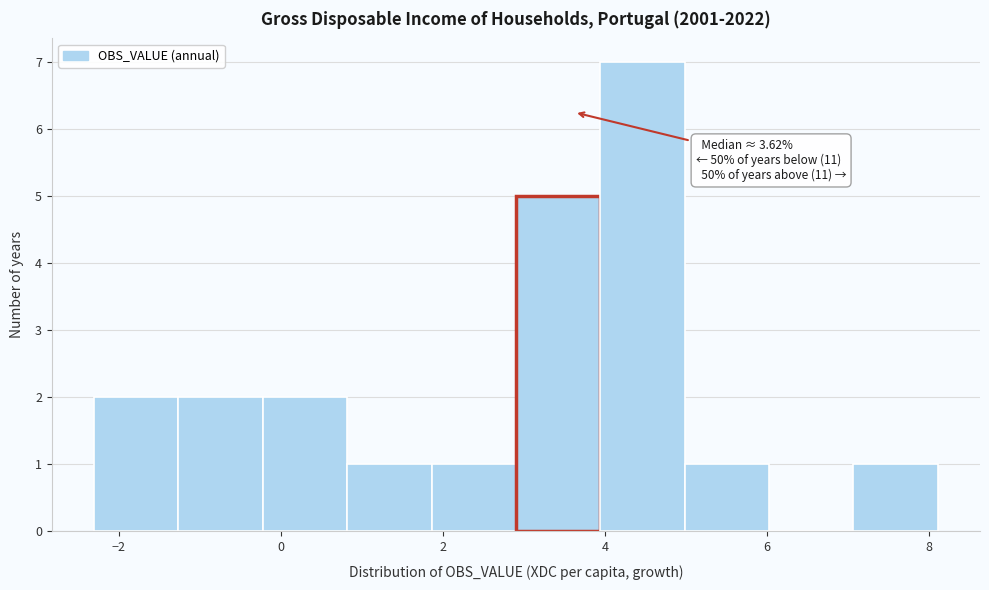

Over which range of the x-axis is the bar tallest?

4.0 to 5.0